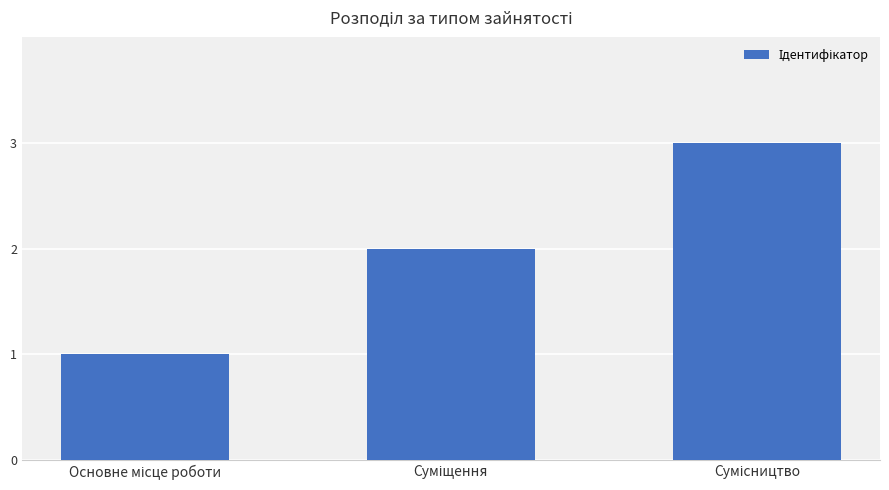

What is the maximum value shown in the chart?

3